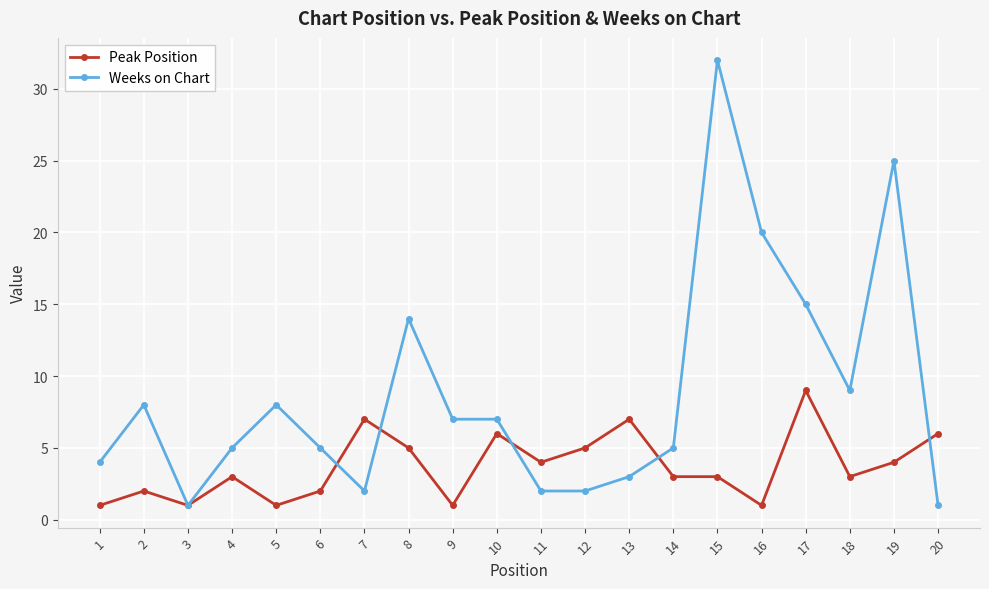

What is the value of the Peak Position point at the 4th from the left?

3